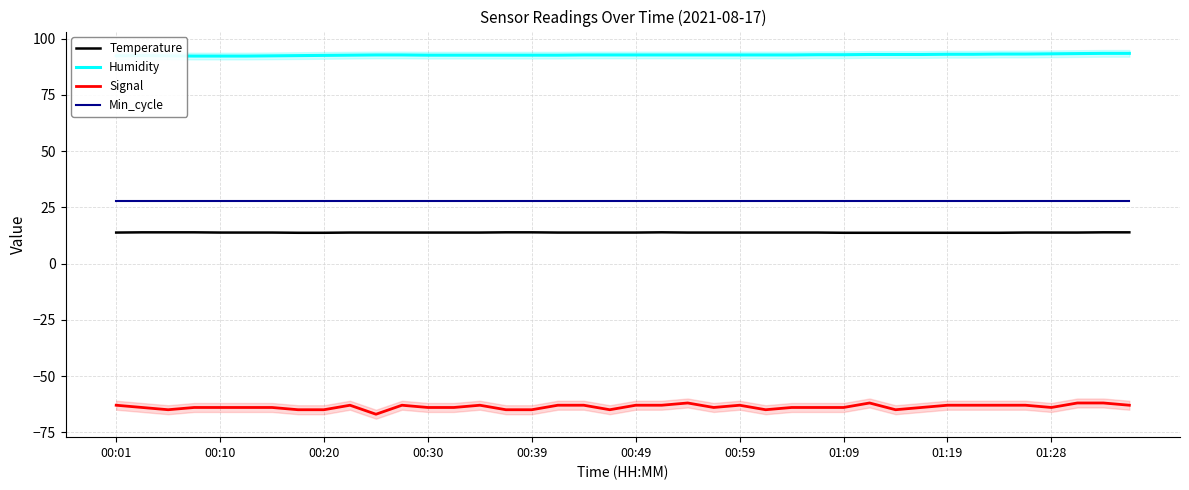

True or false: Min_cycle and Signal cross at least once.

False